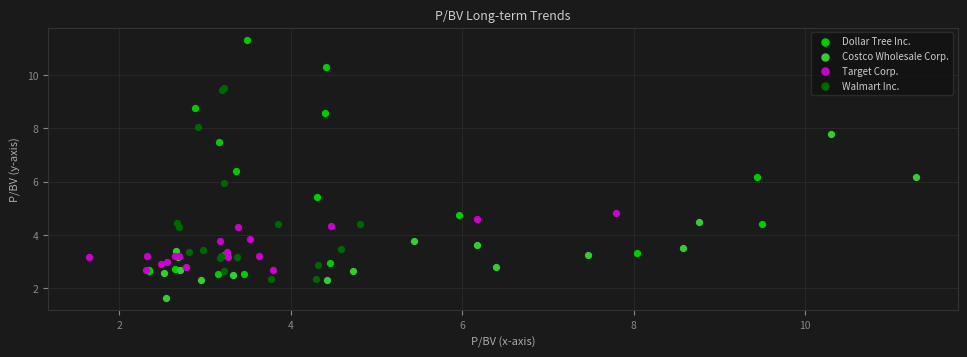

Which series reaches the maximum Y coordinate?

Dollar Tree Inc.